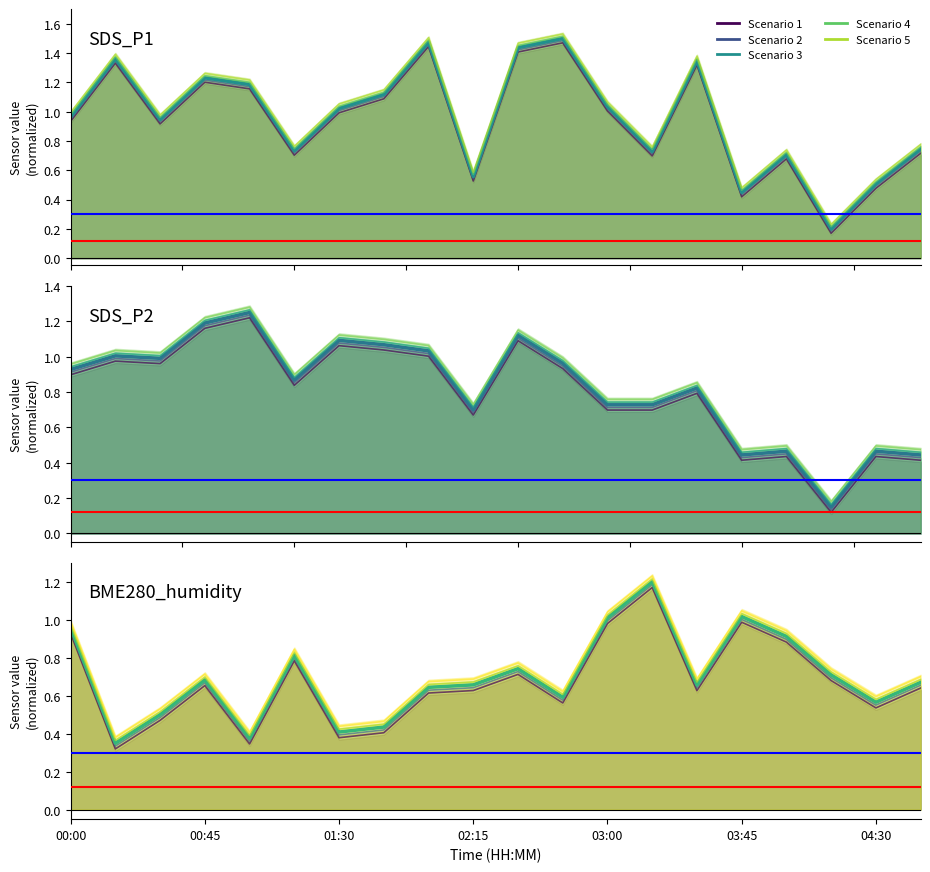

What is the difference between the SDS_P2 values at 13 and 17?

0.6